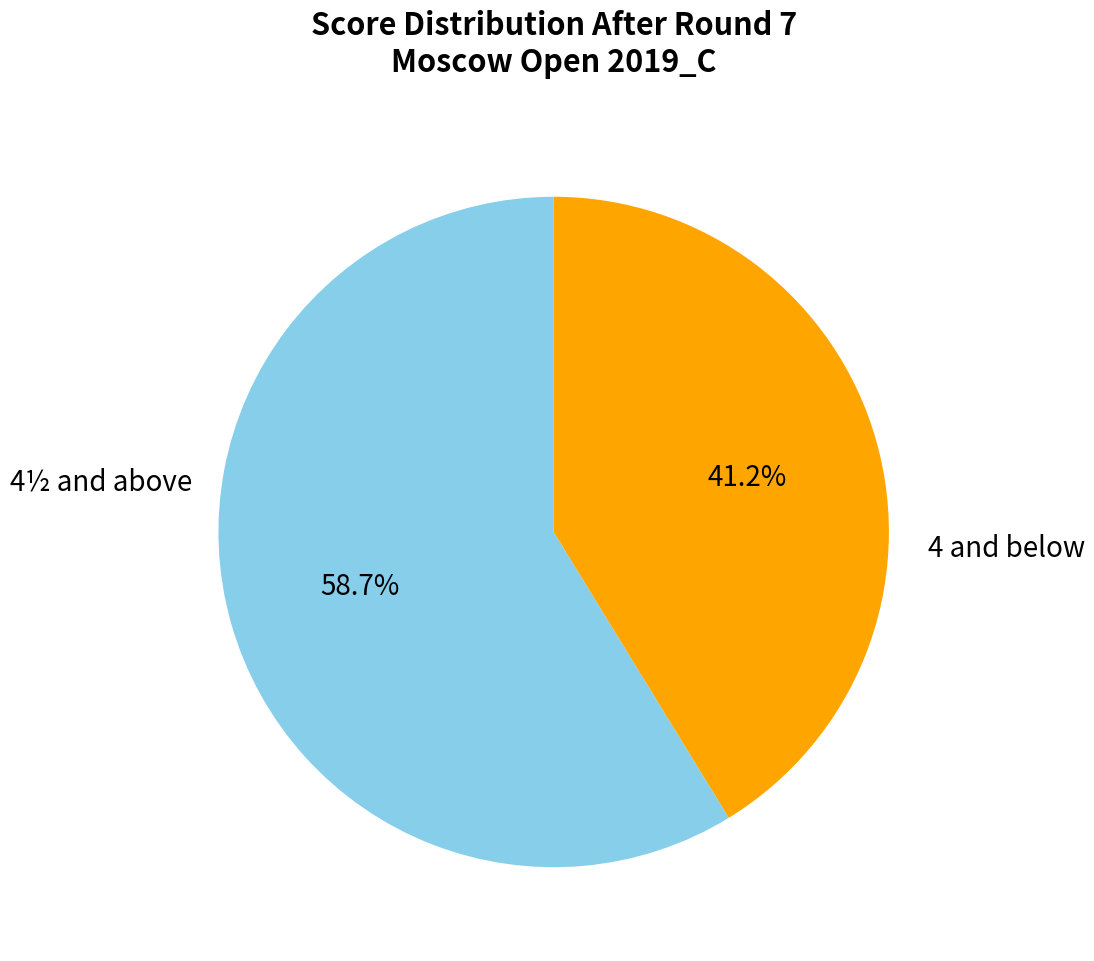

Combined, what portion of the pie is 4½ and above and 4 and below?

100.0%